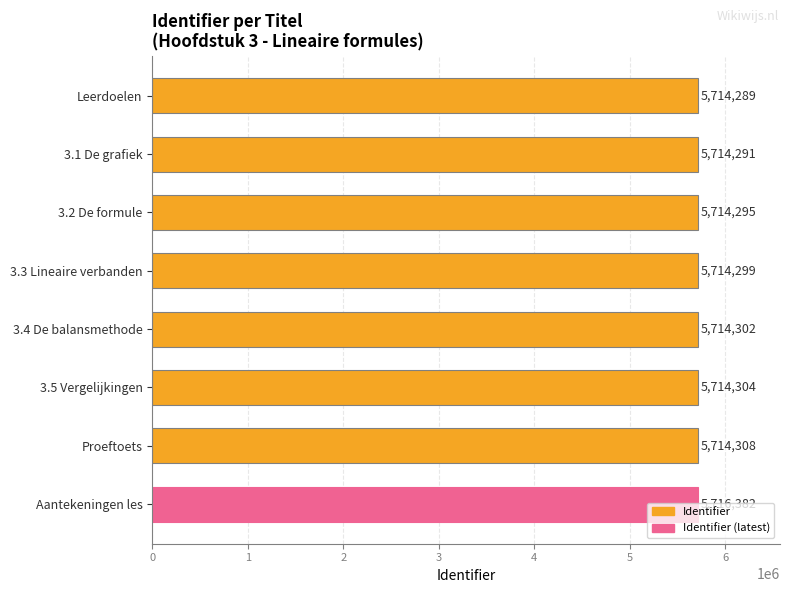

What is the change in value from 3.1 De grafiek to 3.4 De balansmethode?

+11